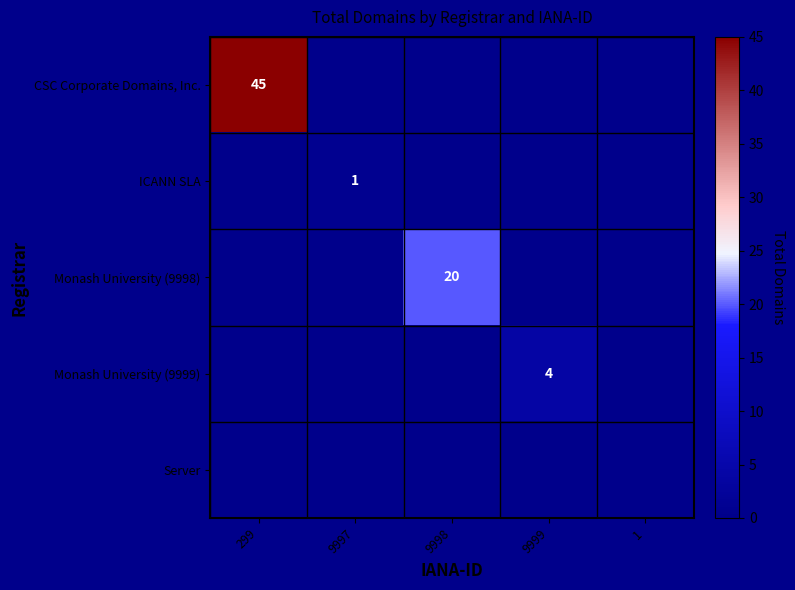

How many categories are shown in the chart?

5